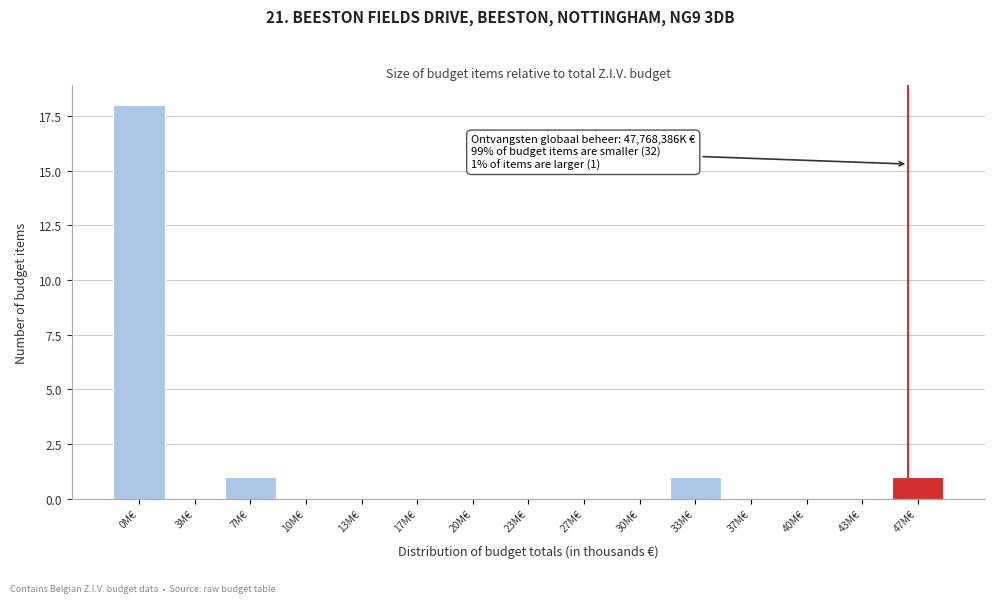

Reading left to right, what are all the values shown in this chart?

0M€=18	3M€=0	7M€=1	10M€=0	13M€=0	17M€=0	20M€=0	23M€=0	27M€=0	30M€=0	33M€=1	37M€=0	40M€=0	43M€=0	47M€=1